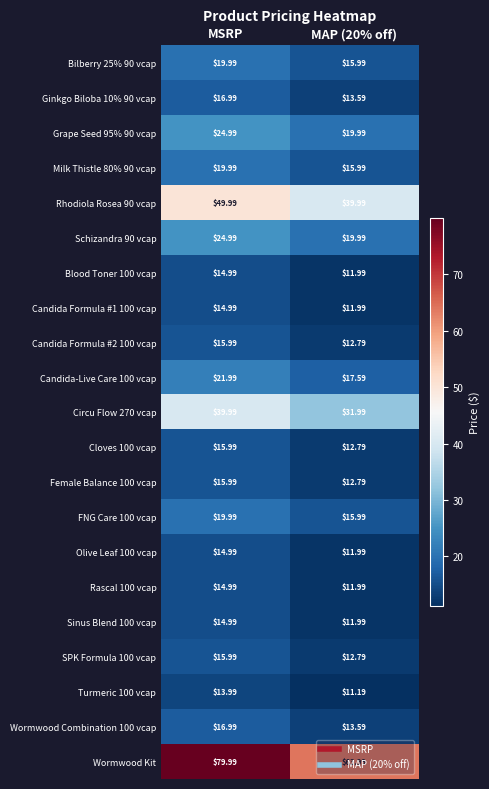

At which label does Milk Thistle 80% 90 vcap reach its peak?

MSRP